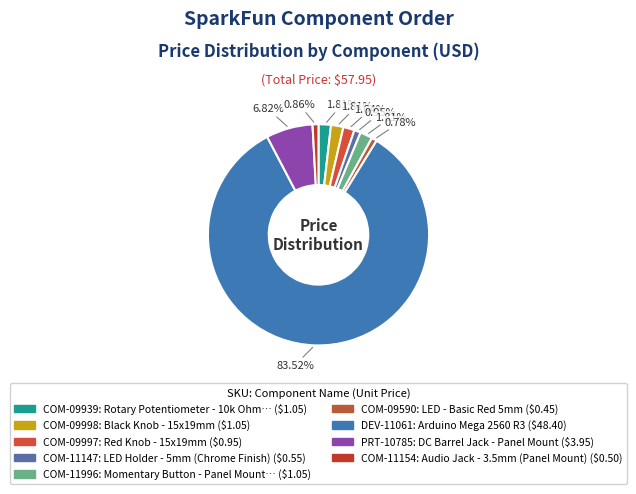

Rank the categories by value from lowest to highest.

LED - Basic Red 5mm, Audio Jack - 3.5mm (Panel Mount), LED Holder - 5mm (Chrome Finish), Red Knob - 15x19mm, Rotary Potentiometer - 10k Ohm, Linear, Black Knob - 15x19mm, Momentary Button - Panel Mount (Black), DC Barrel Jack - Panel Mount, Arduino Mega 2560 R3